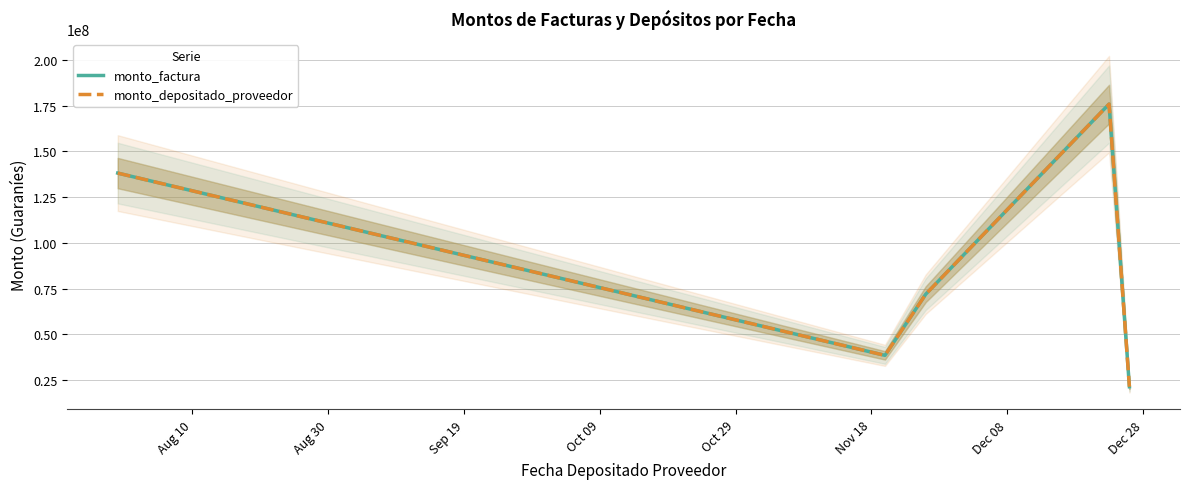

What is the sum of all monto_factura values?

445800000